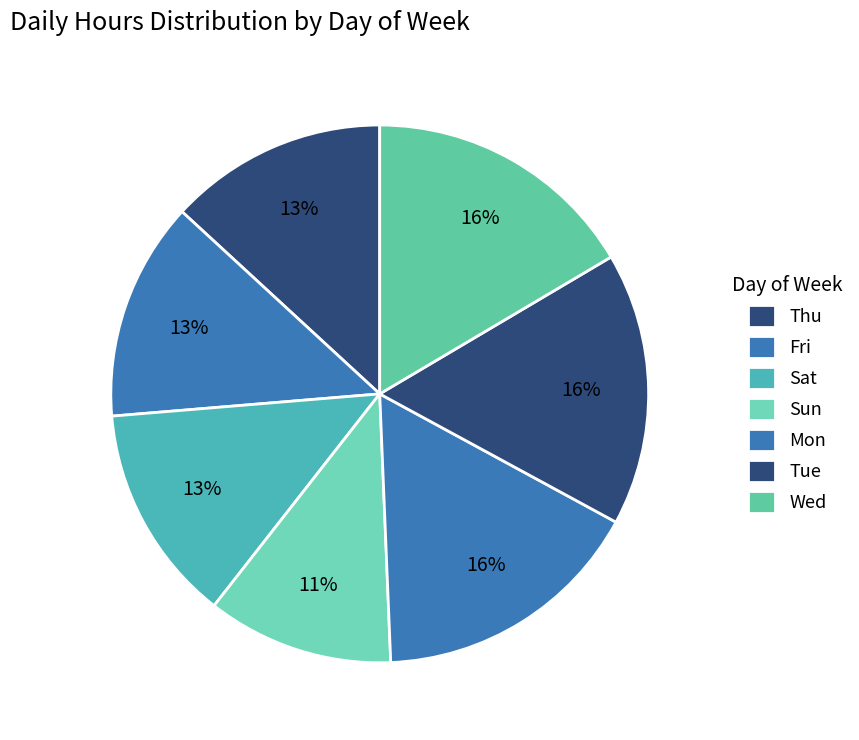

What percentage do Sat and Fri together represent?

26.3%